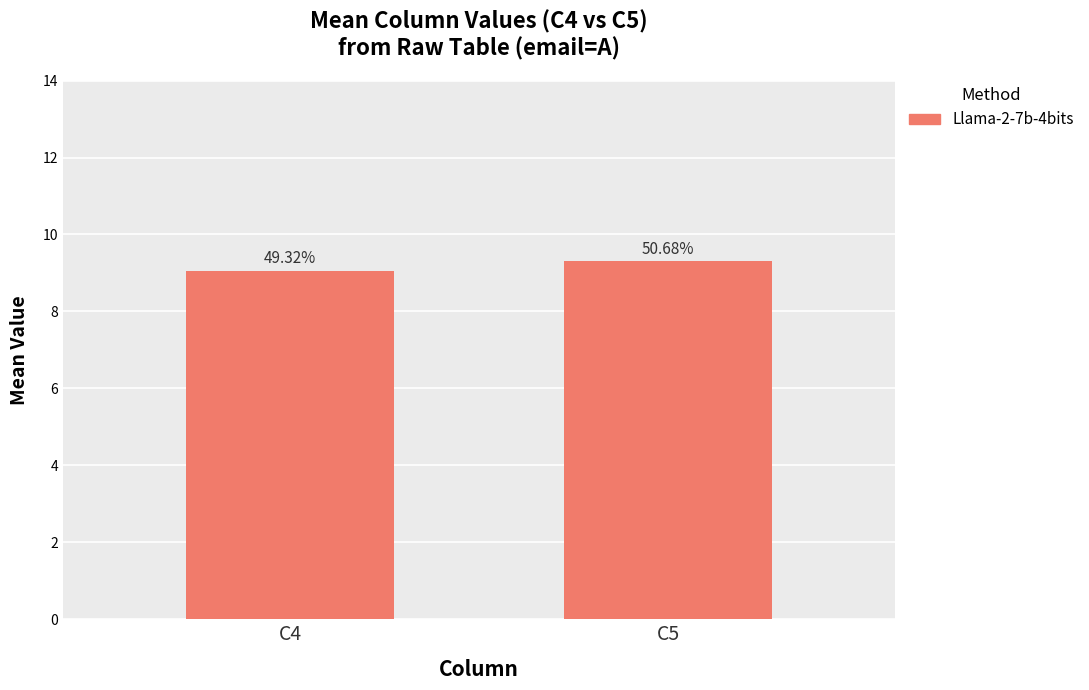

Reading left to right, what are all the values shown in this chart?

9.1	9.3